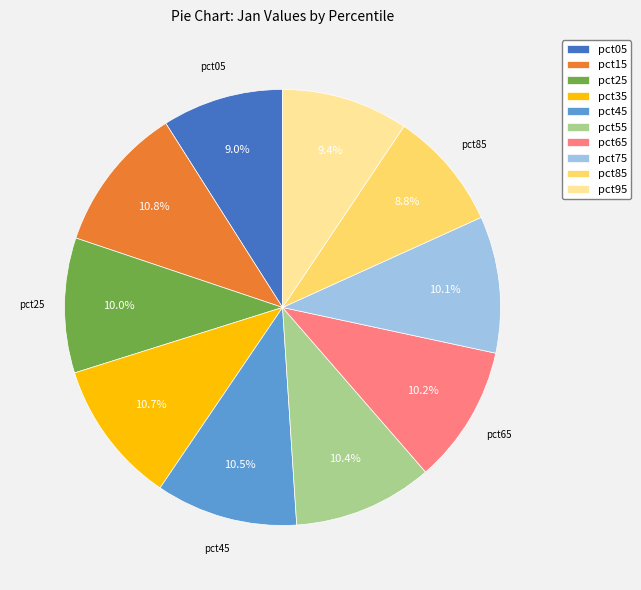

Is there any slice that represents more than half of the pie?

No